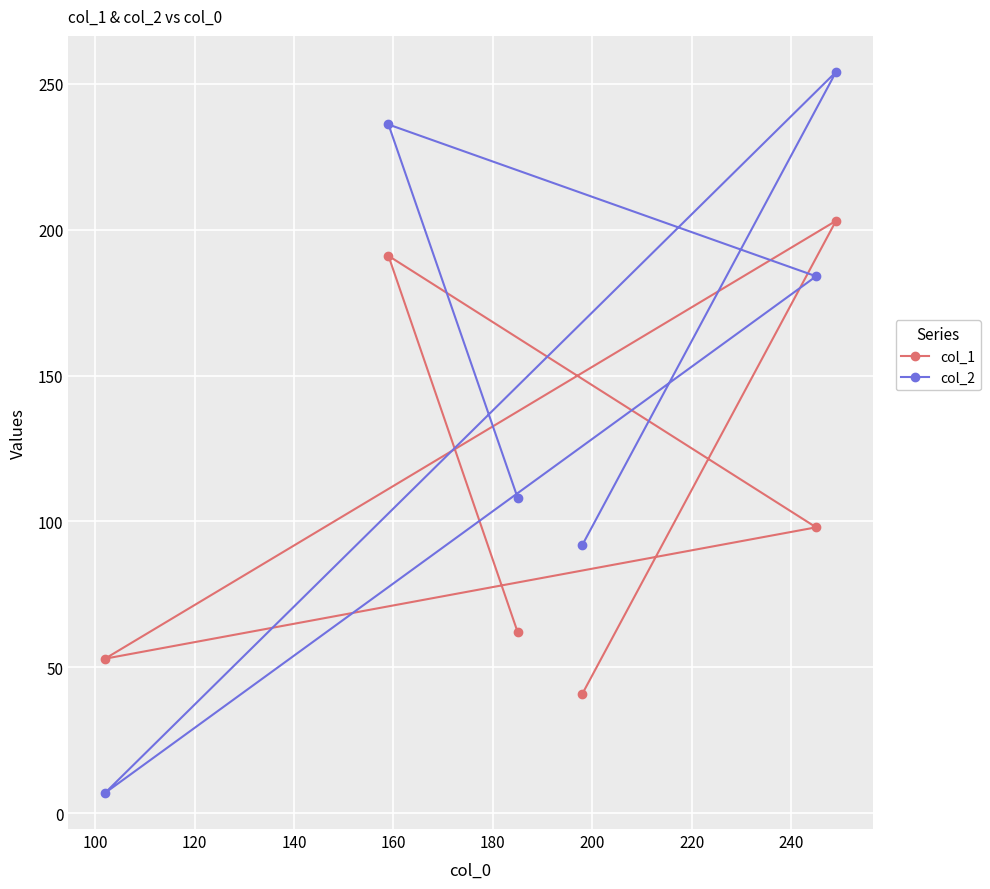

How many values in the col_1 series exceed 98?

2